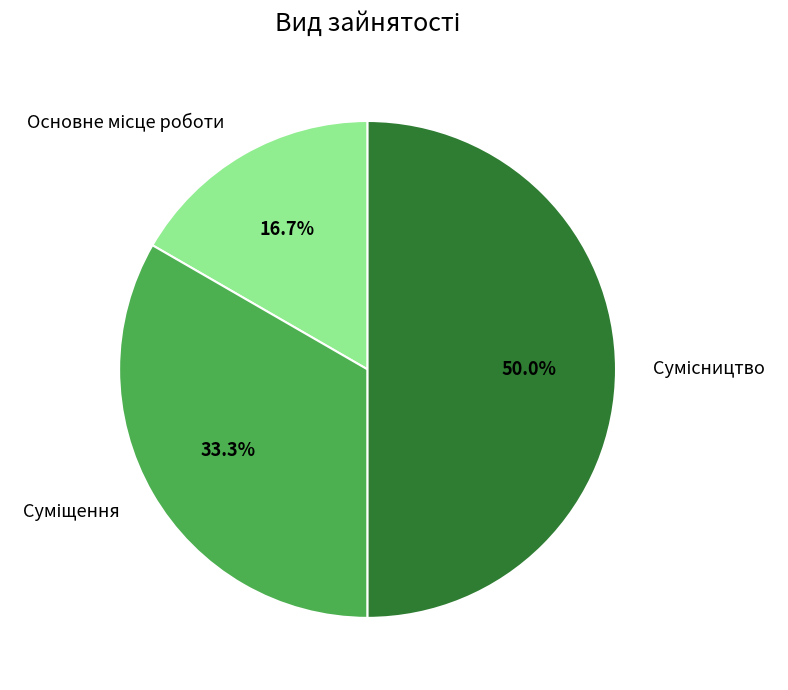

Which has a higher value, Суміщення or Основне місце роботи?

Суміщення